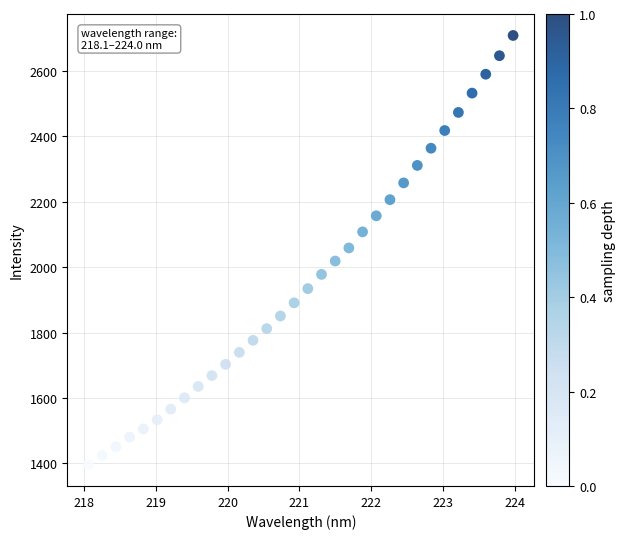

How many points are shown in the scatter plot?

32